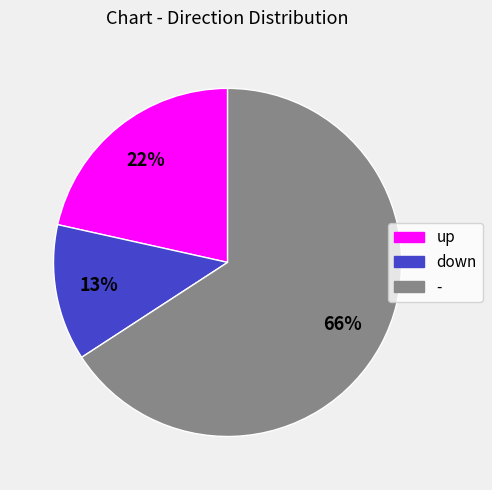

To the nearest percent, what is the average slice percentage?

33%